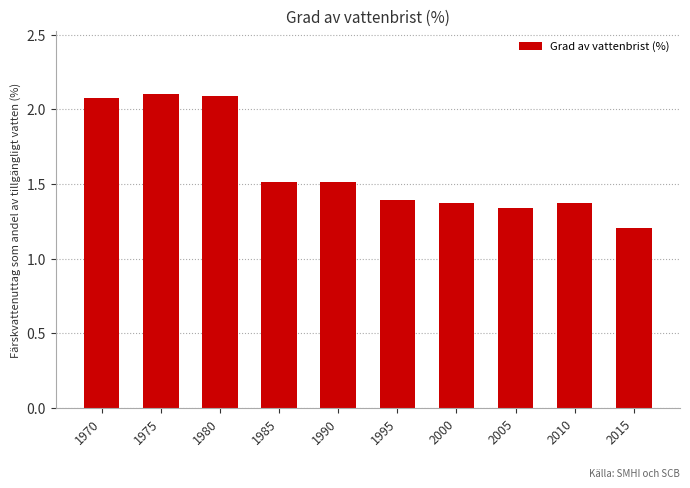

Are the bars grouped side by side (vs. stacked)?

No